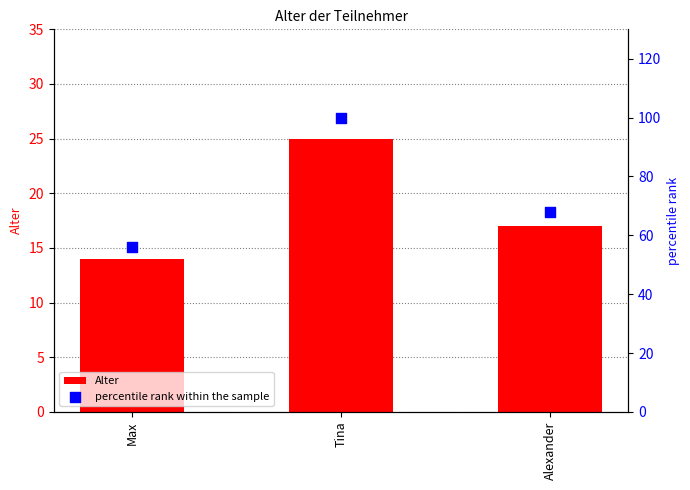

What are all the series names shown in the legend?

Alter, percentile rank within the sample